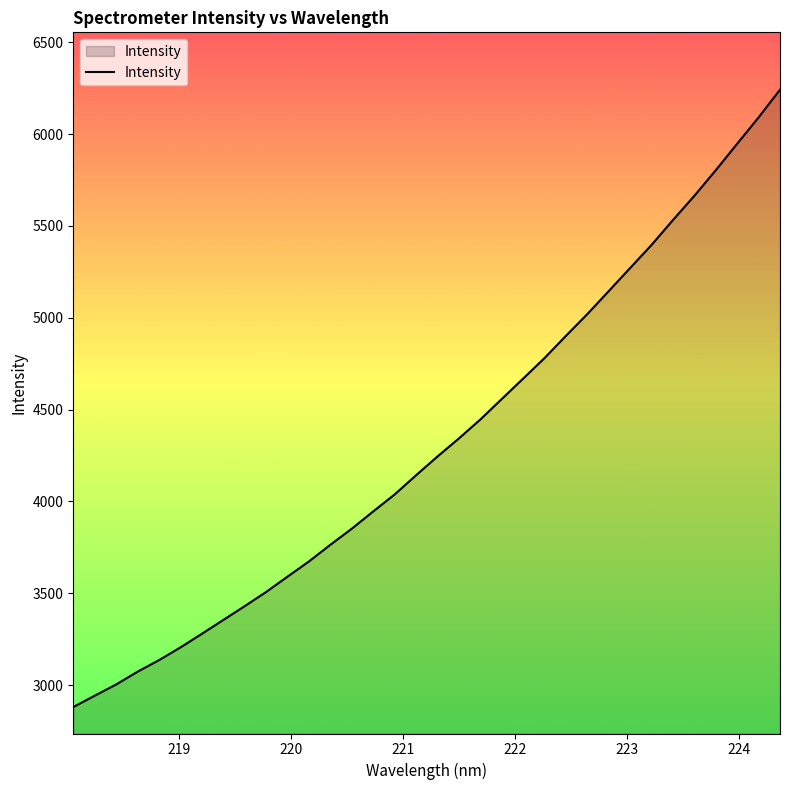

What is the greatest value displayed?

6241.8